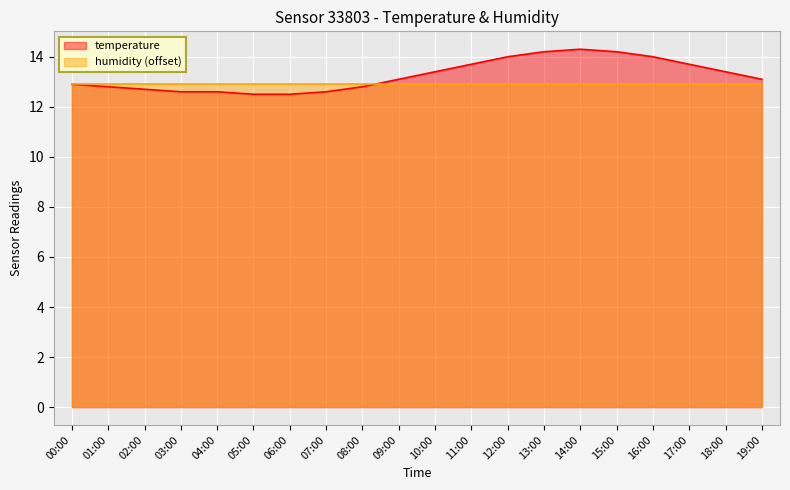

Count the number of values greater than 13.

11